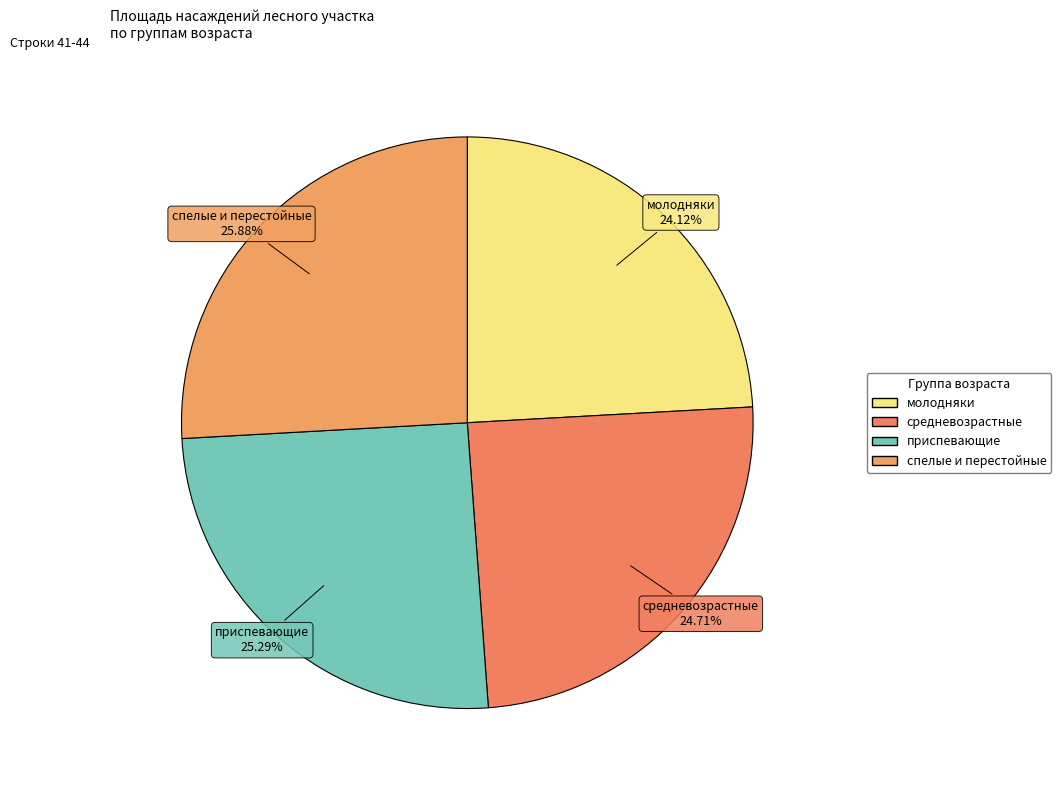

How many slices are in this pie chart?

4